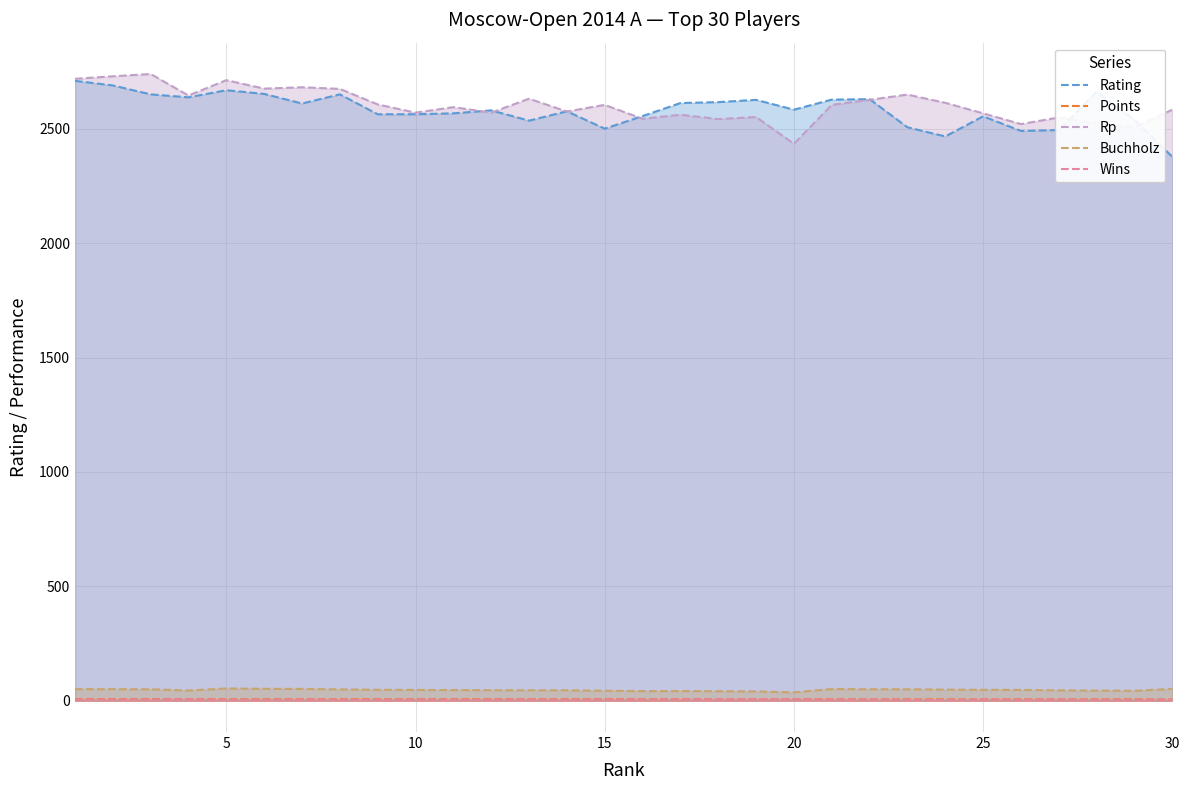

What is the value of the Points point at the 28th from the left?

6.0